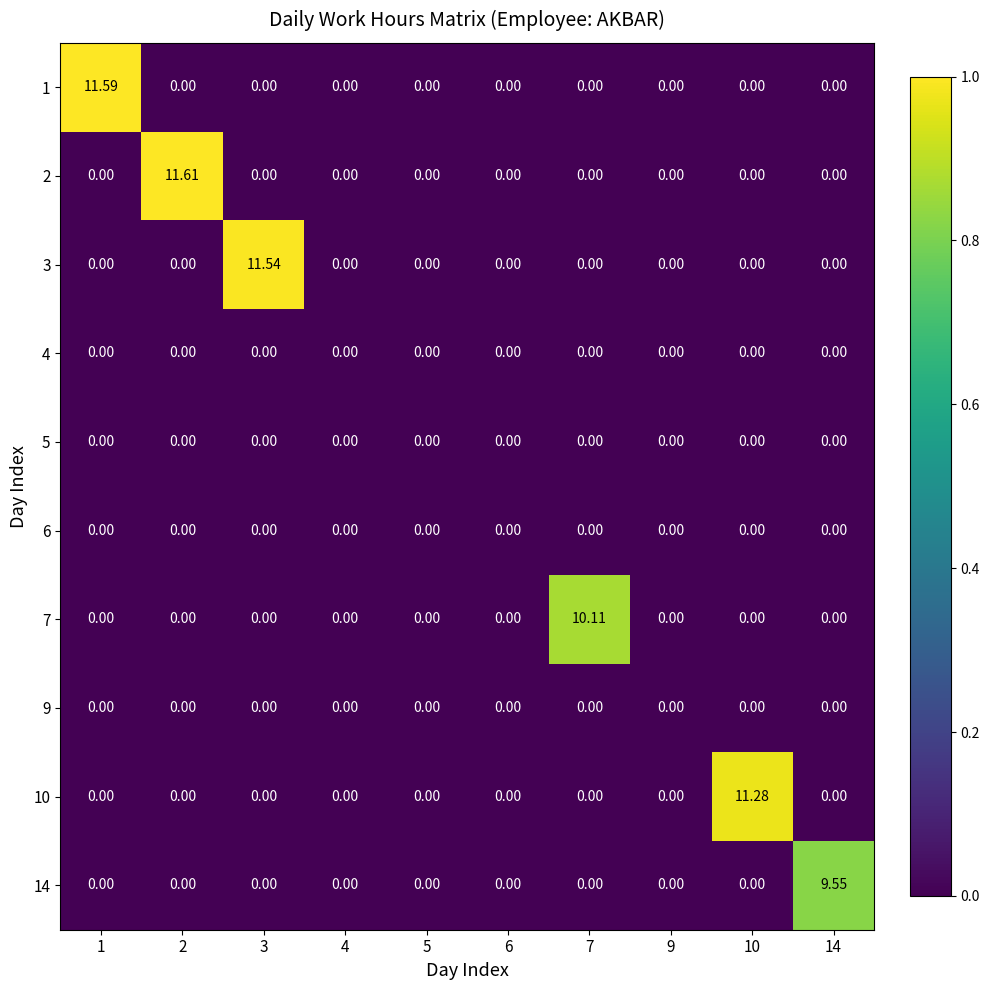

How many distinct data groups are displayed?

10